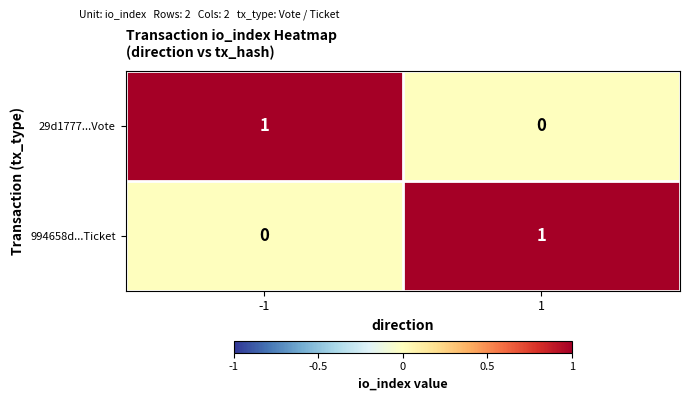

Rank the categories by 29d1777...Vote value from lowest to highest.

1, -1